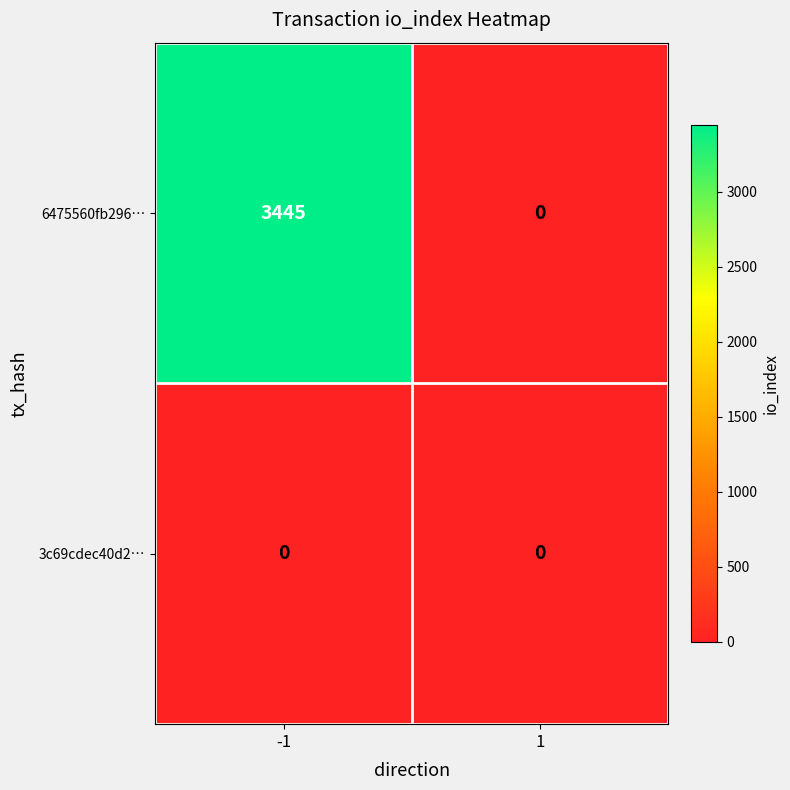

At how many categories does at least one series exceed 3417?

1